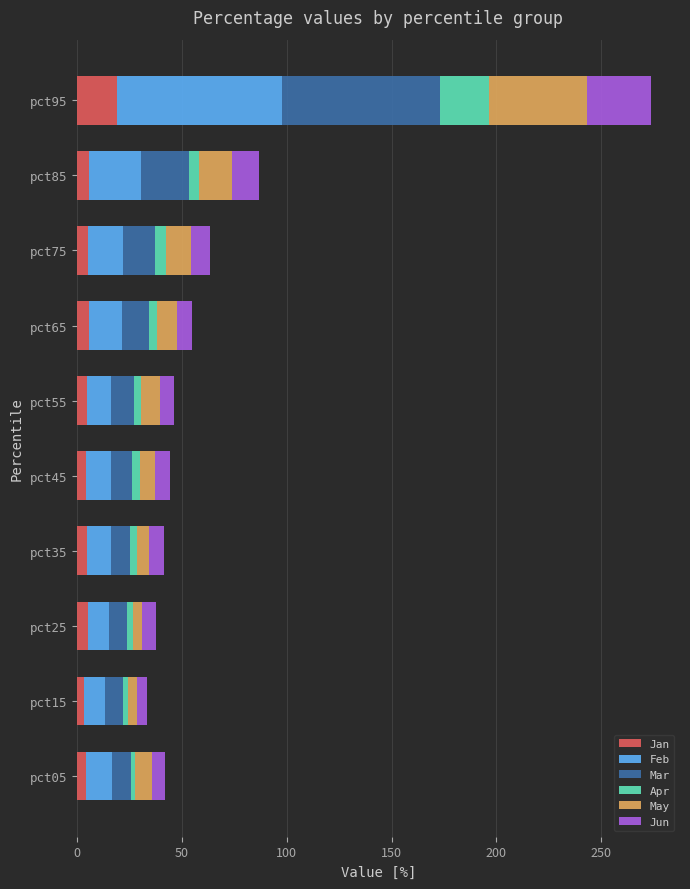

The Jan series shows 27.7 at pct95. True or false?

False